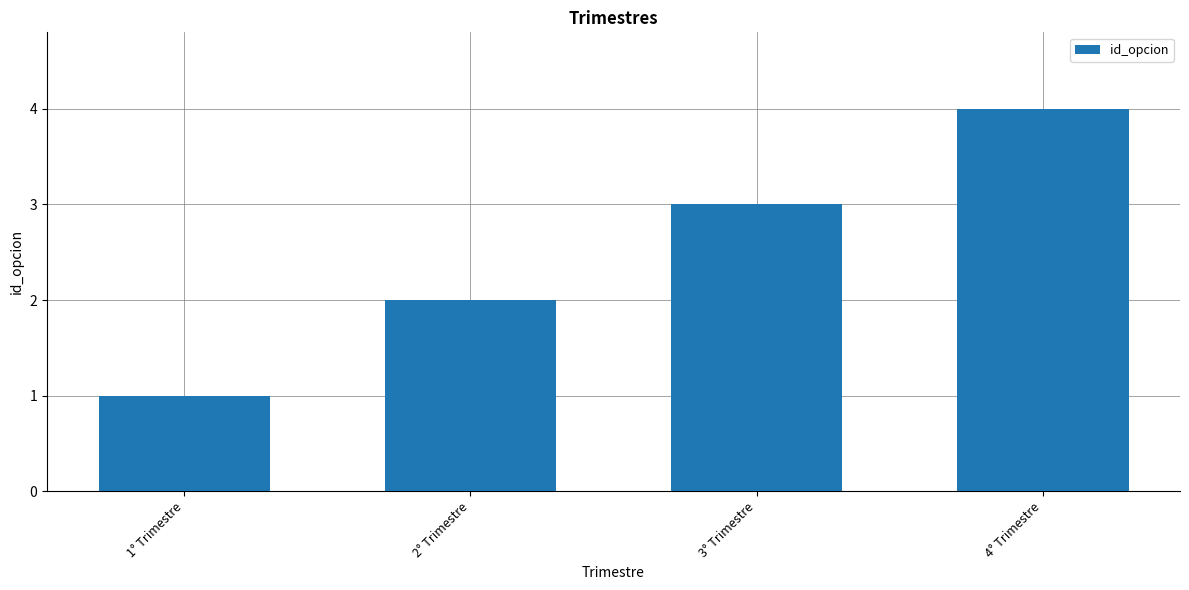

Reading right to left, transcribe all the data shown in this chart.

4° Trimestre=4	3° Trimestre=3	2° Trimestre=2	1° Trimestre=1